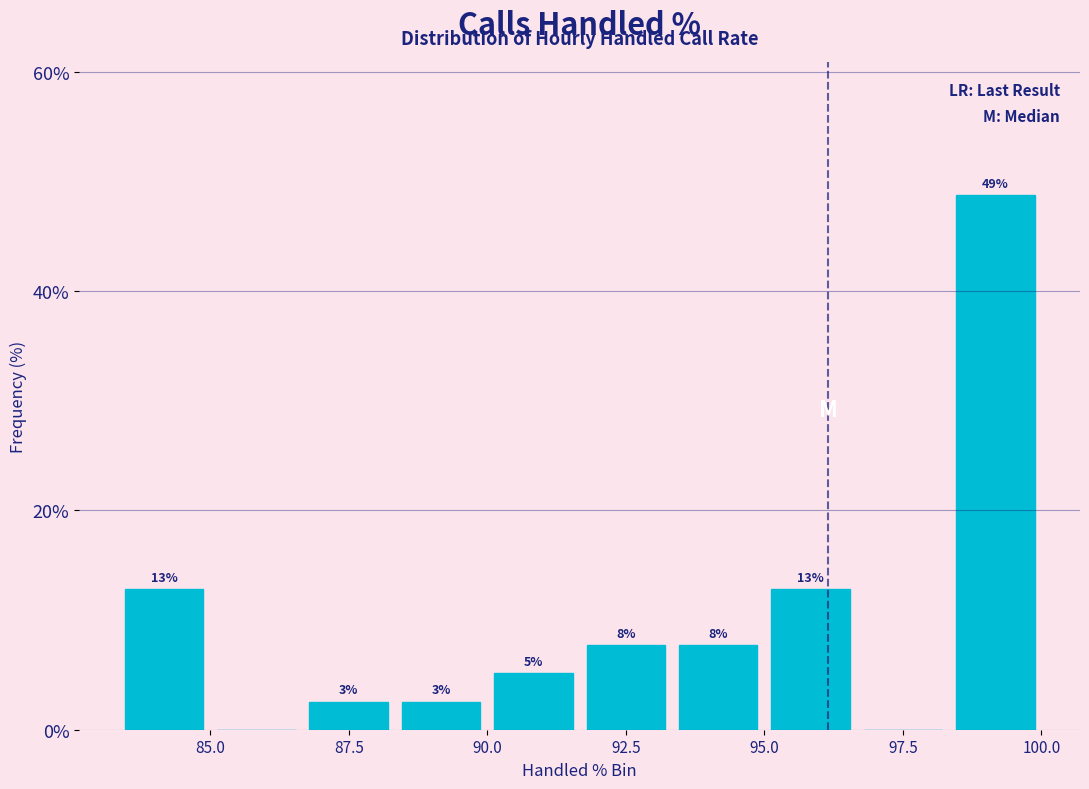

Around what value on the x-axis is the tallest bar? Give the approximate position of its centre, as read against the axis.

99.0